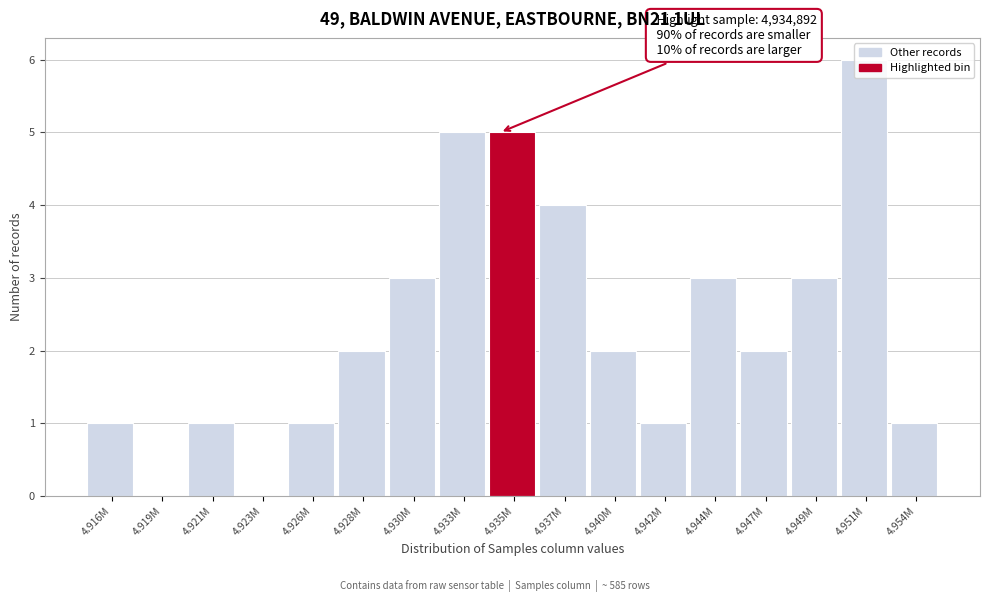

What is the sum of all values?

40